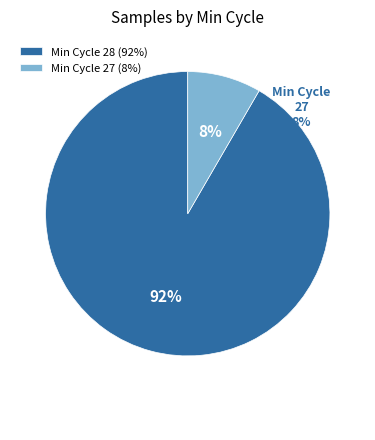

Is the sum of Min Cycle 28 and Min Cycle 27 greater than half?

Yes